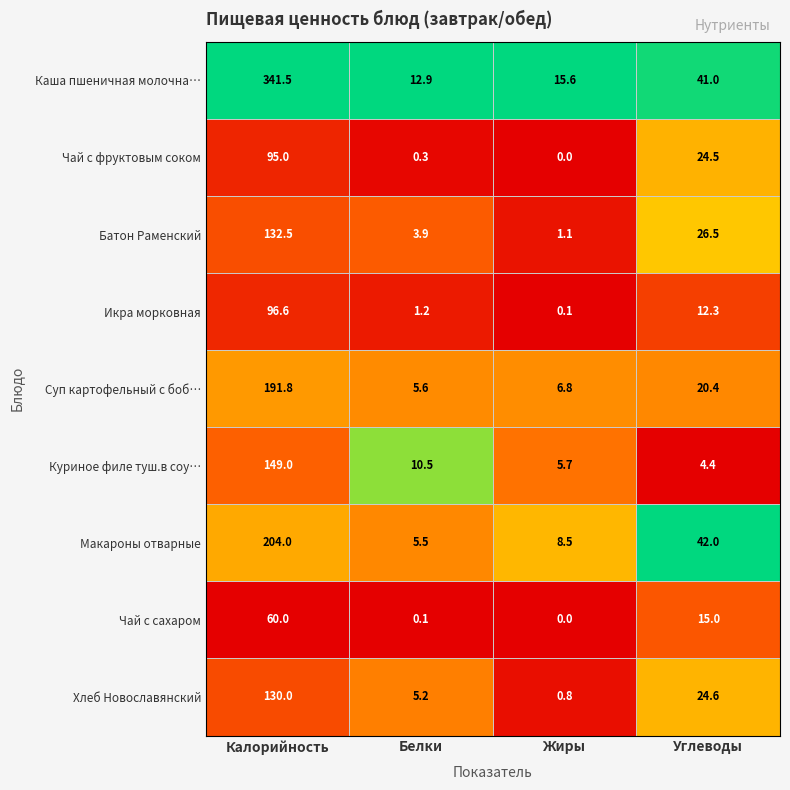

The value of Батон Раменский at Жиры is 1.5. True or false?

False